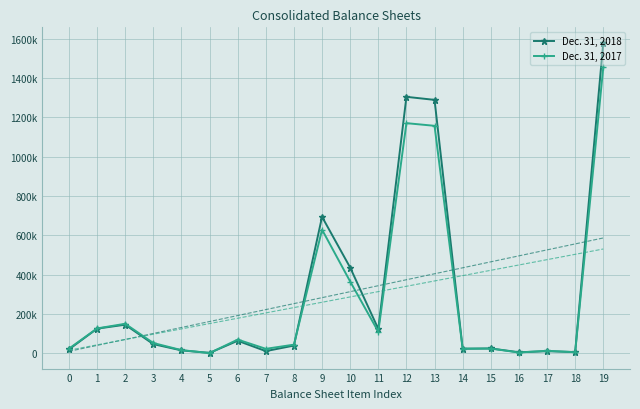

Which category has the highest value in the Dec. 31, 2017 series?

19